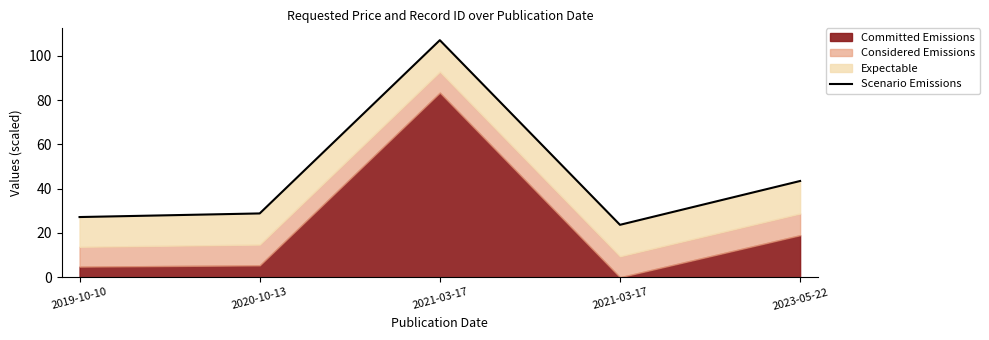

Between 2023-05-22 and 2021-03-17, which is larger?

2023-05-22